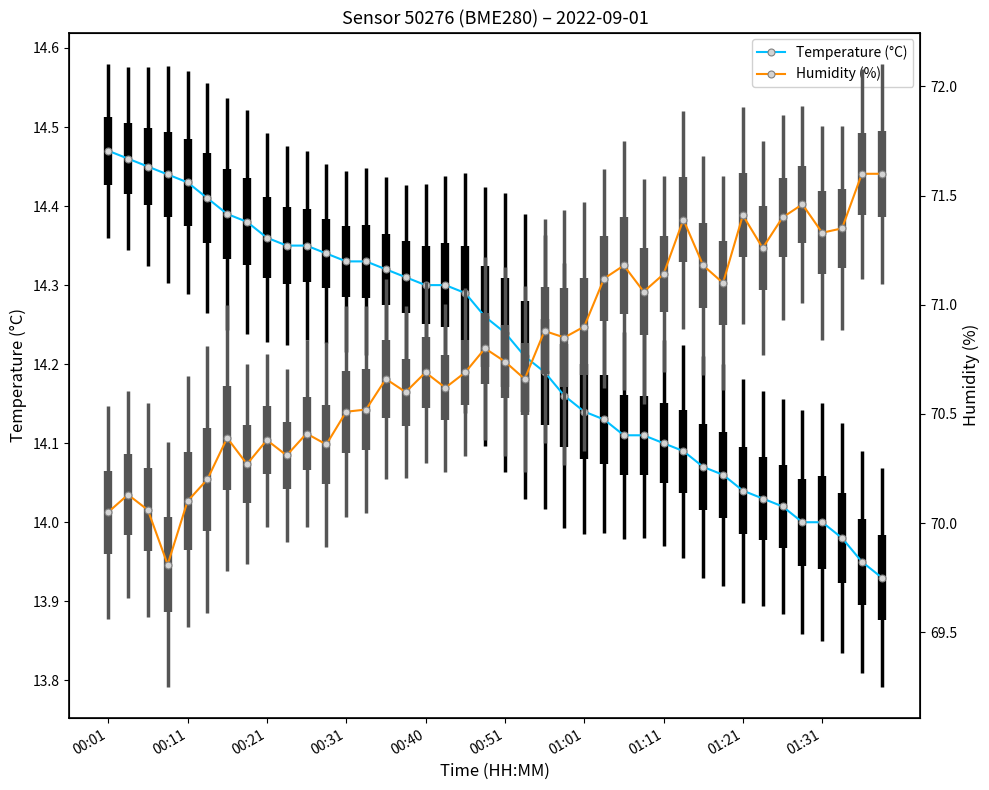

True or false: Humidity (%) has more than 1 points higher than both neighbors.

True